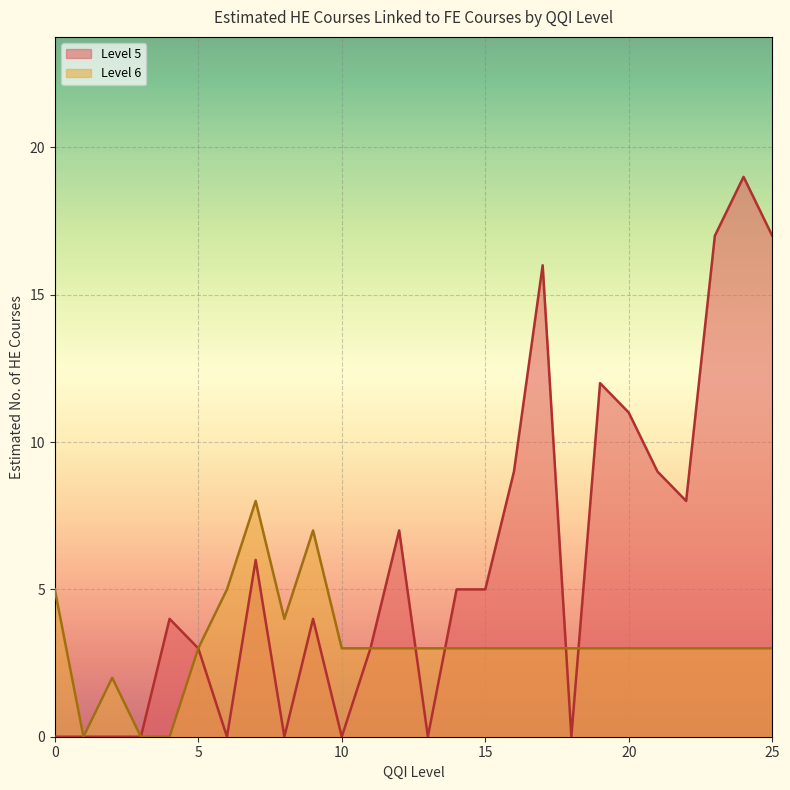

Is it true that the value at 16 is 9?

True